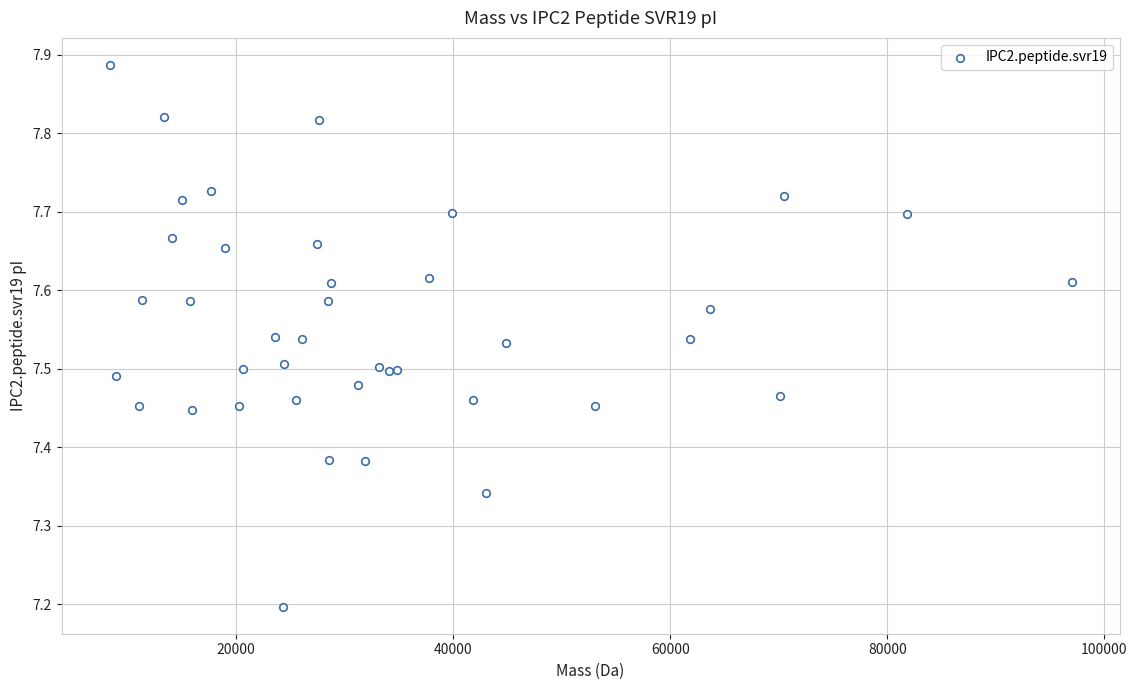

What Y value in the scatter plot is closest to 7?

7.2